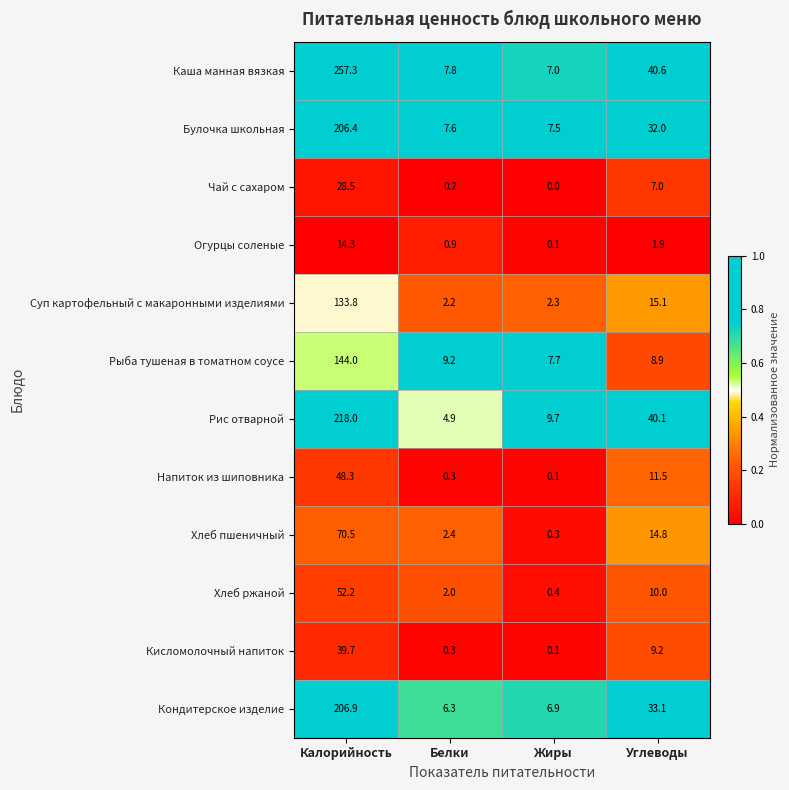

The Кондитерское изделие series shows 206.9 at Калорийность. True or false?

True